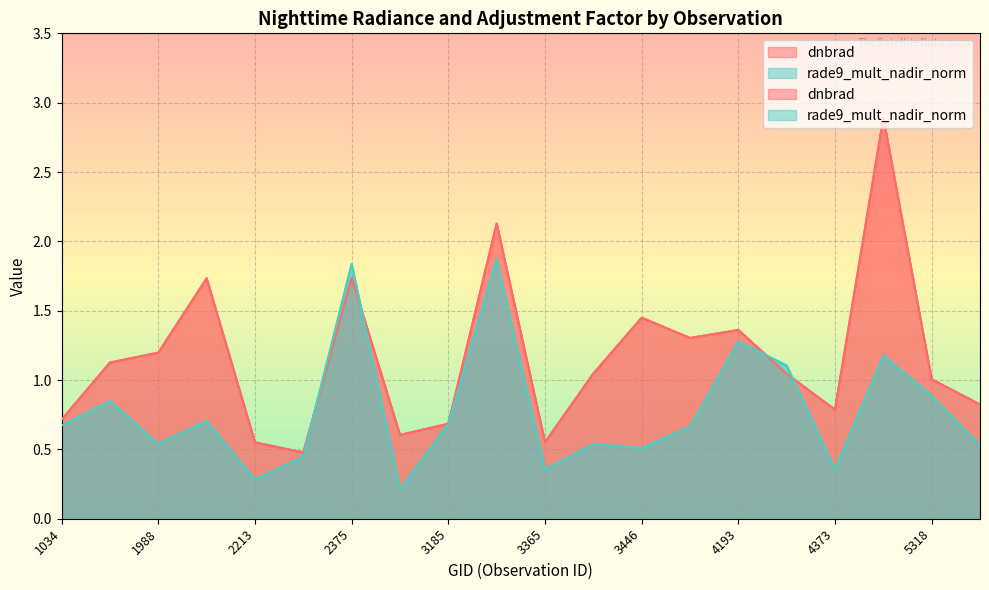

How many data points in dnbrad are above 1?

12